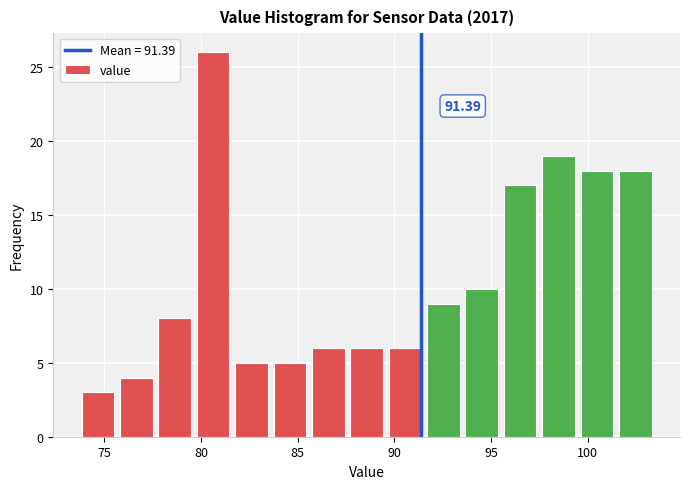

Read against the x-axis, roughly where is the centre of the tallest bar?

80.5